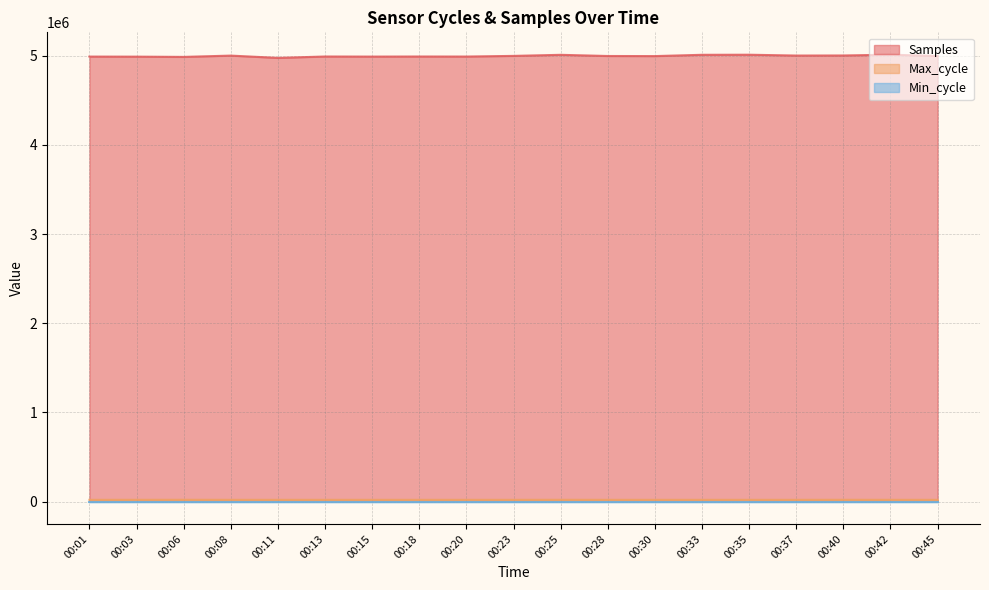

What is the value of the Samples point at the 1st from the left?

4991235